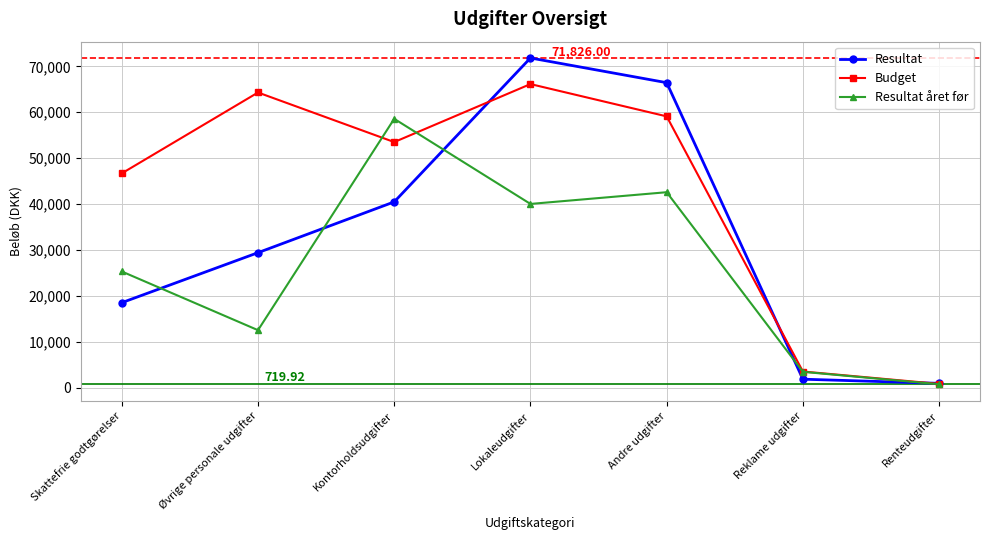

List the series in order of their peak value, highest first.

Resultat, Budget, Resultat året før